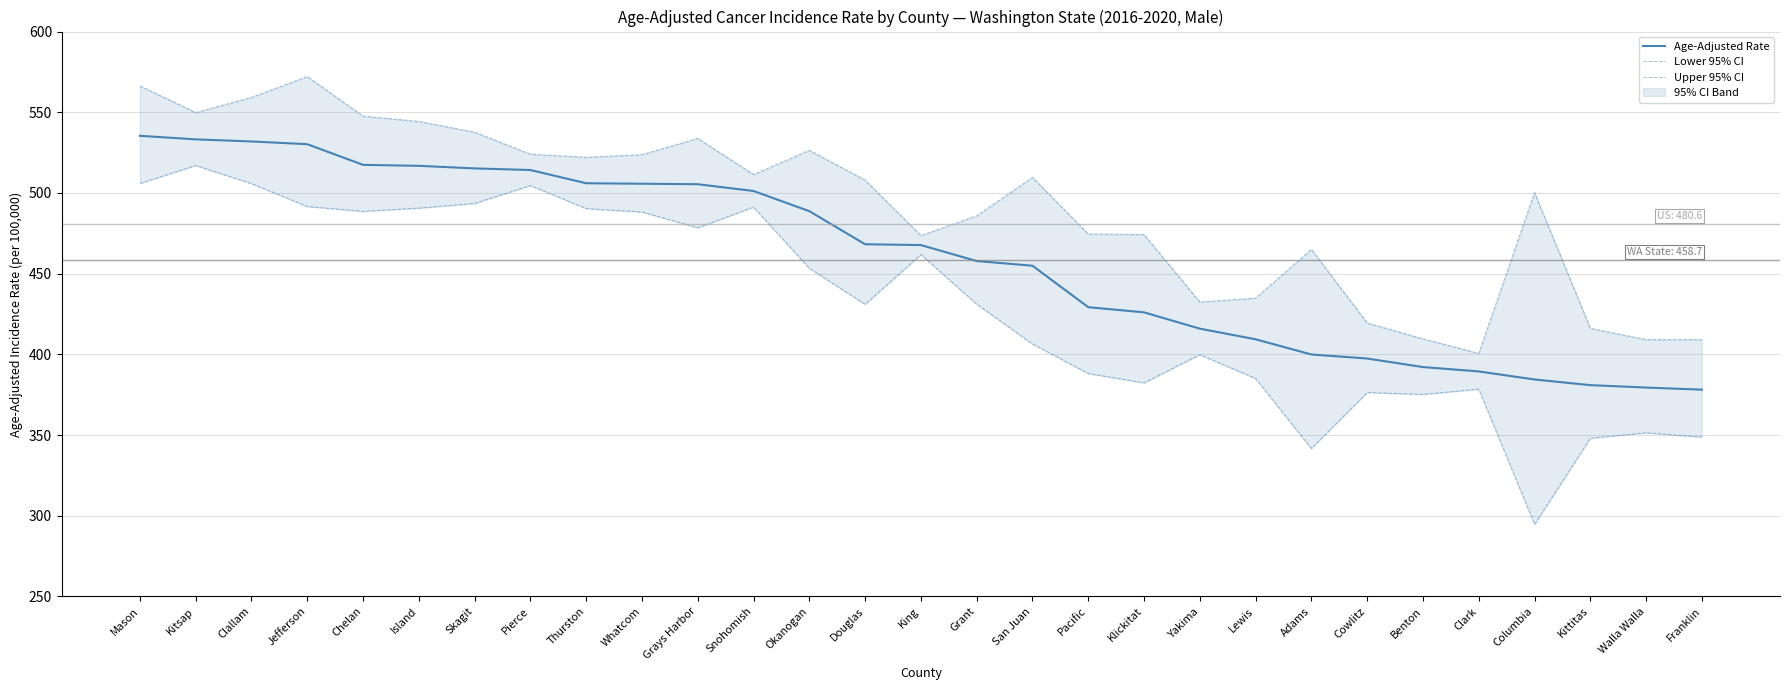

Which series has the widest spread of values?

Lower 95% CI